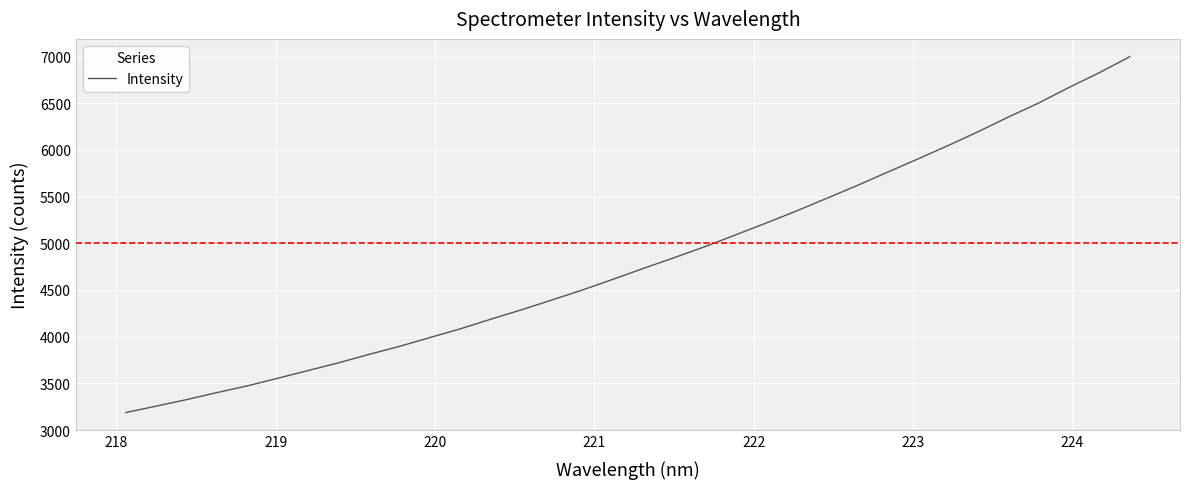

What is the greatest value displayed?

6999.3